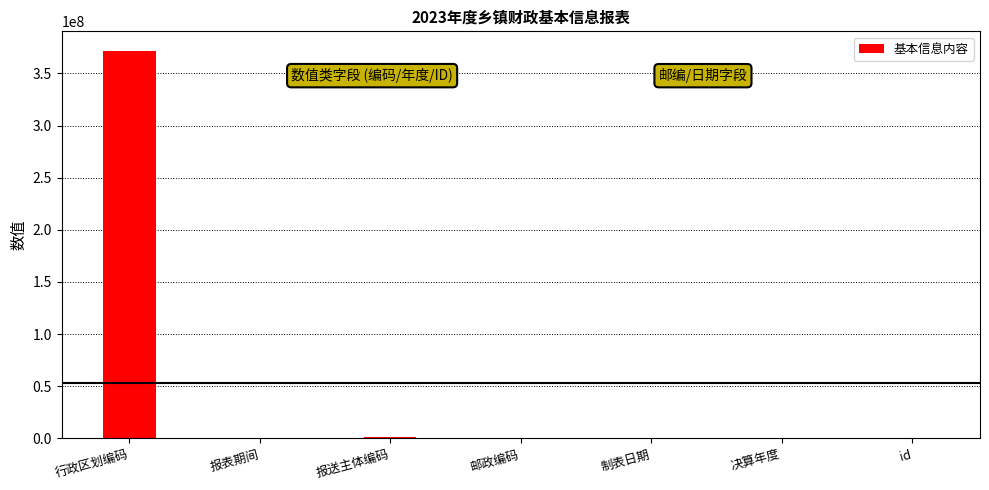

Between 报送主体编码 and 行政区划编码, which is larger?

行政区划编码